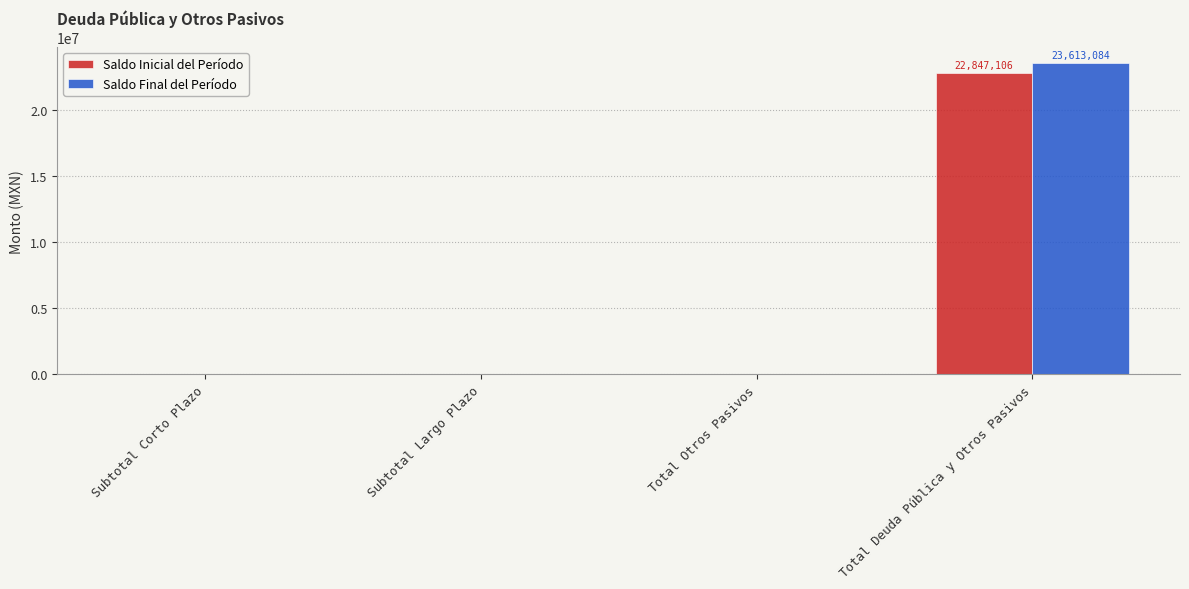

Reading right to left, what are all the values shown in this chart?

Saldo Inicial del Período: Total Deuda Pública y Otros Pasivos=22847106.5	Total Otros Pasivos=0.0	Subtotal Largo Plazo=0.0	Subtotal Corto Plazo=0.0
Saldo Final del Período: Total Deuda Pública y Otros Pasivos=23613083.6	Total Otros Pasivos=0.0	Subtotal Largo Plazo=0.0	Subtotal Corto Plazo=0.0